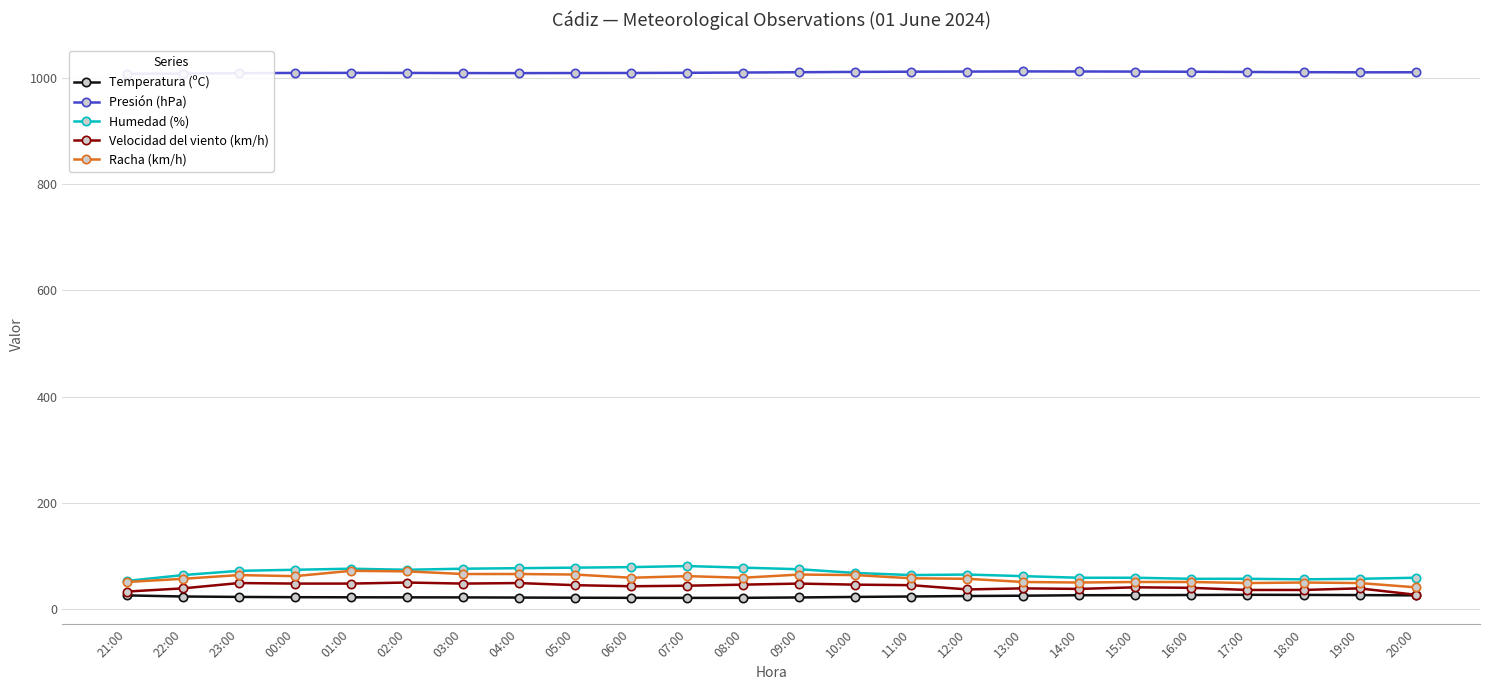

Is the value of Temperatura (ºC) at 05:00 greater than the value of Humedad (%) at 04:00?

No